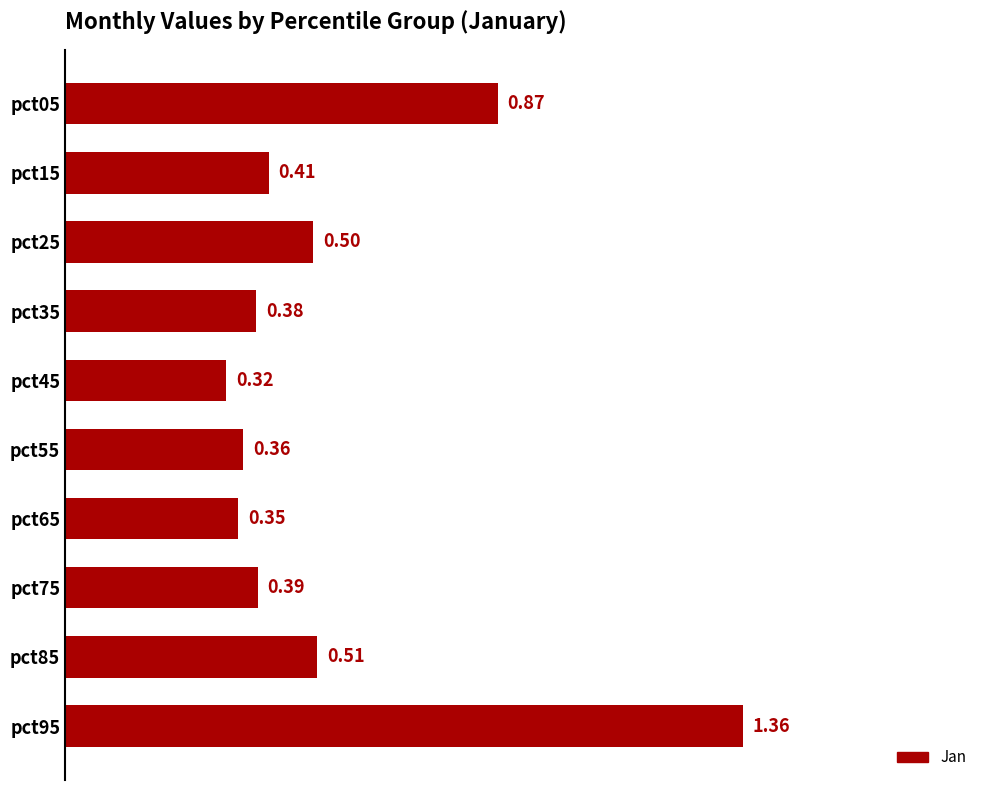

Which label corresponds to the smallest value in the chart?

pct45